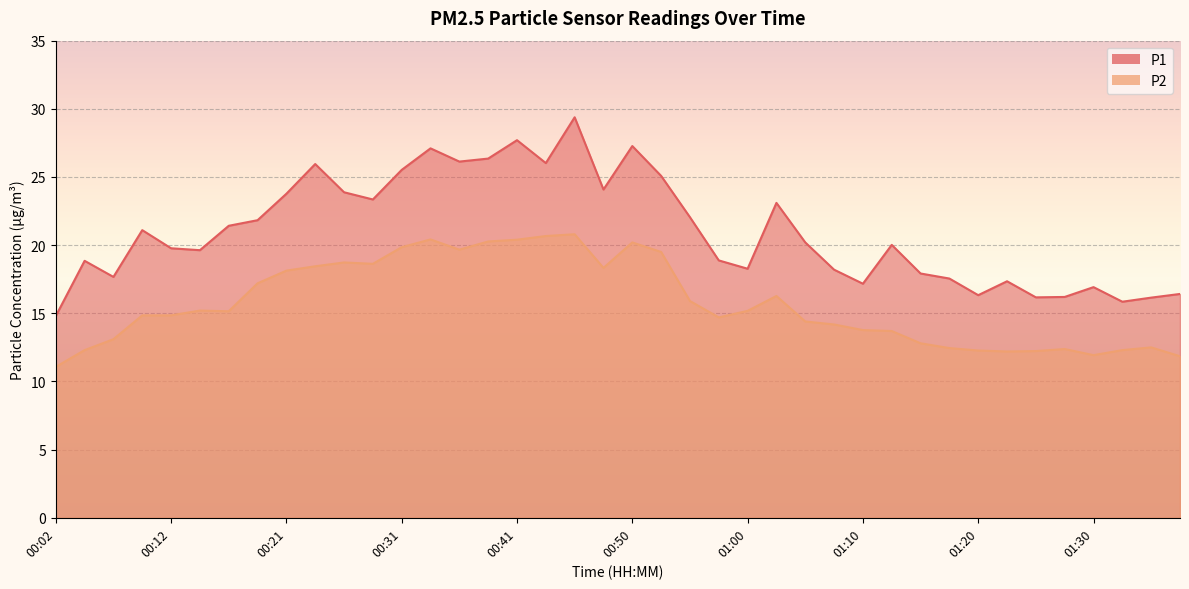

True or false: P1 and P2 intersect in this chart.

False